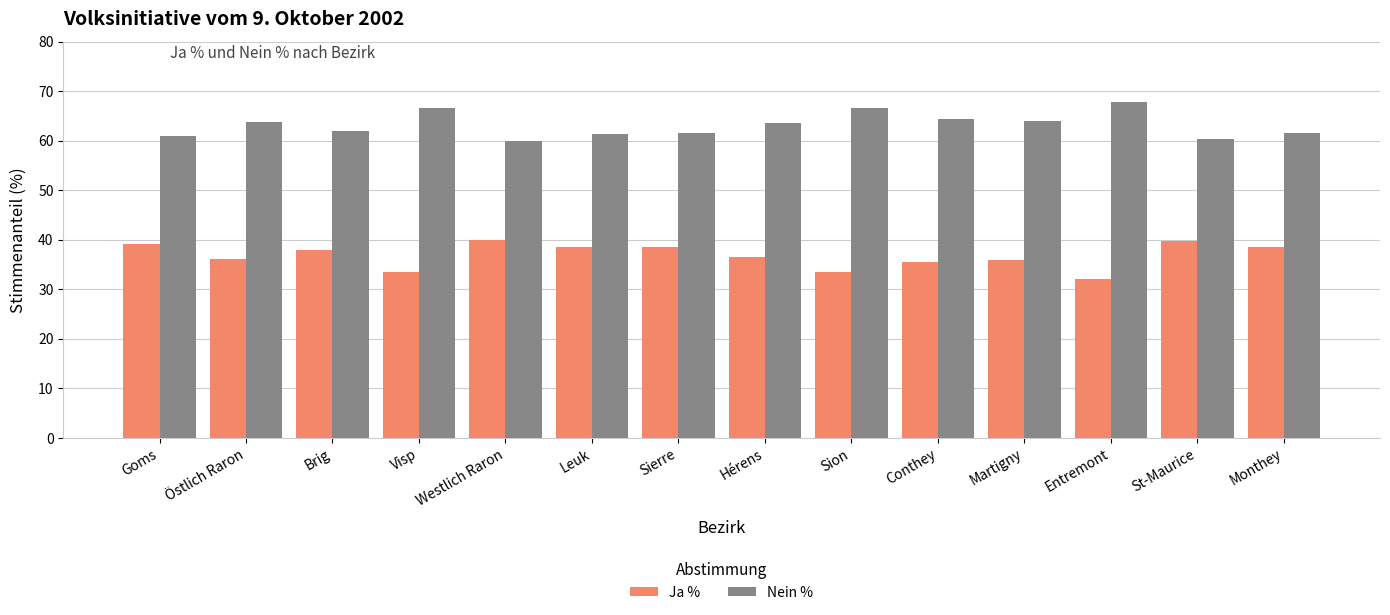

The Ja % series shows 35.6 at Conthey. True or false?

True